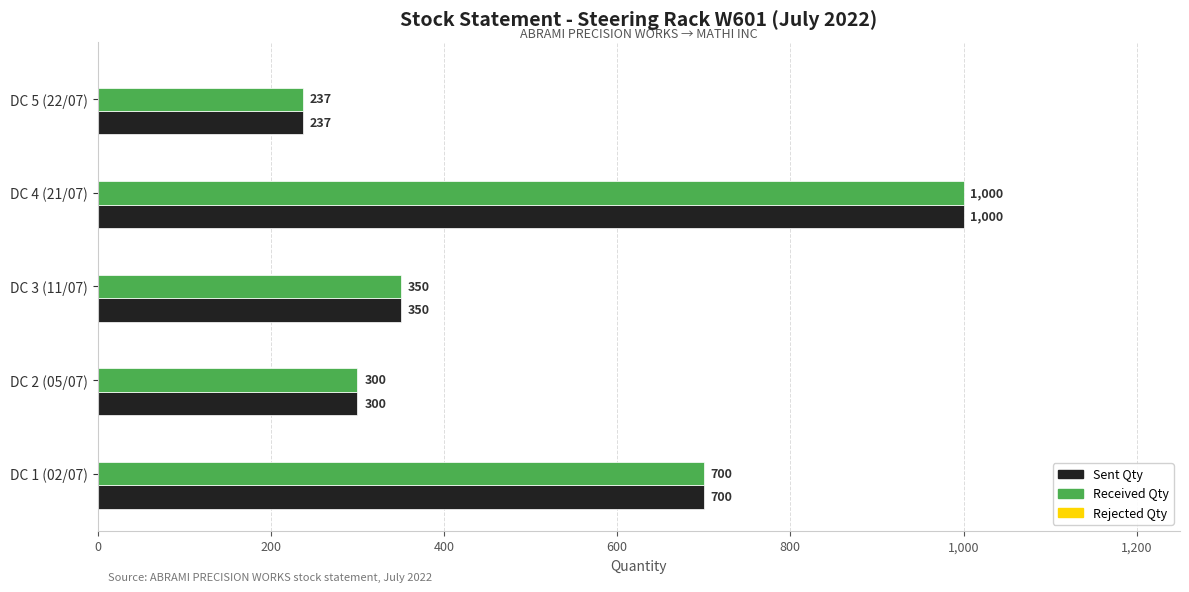

How many categories are shown in the chart?

5